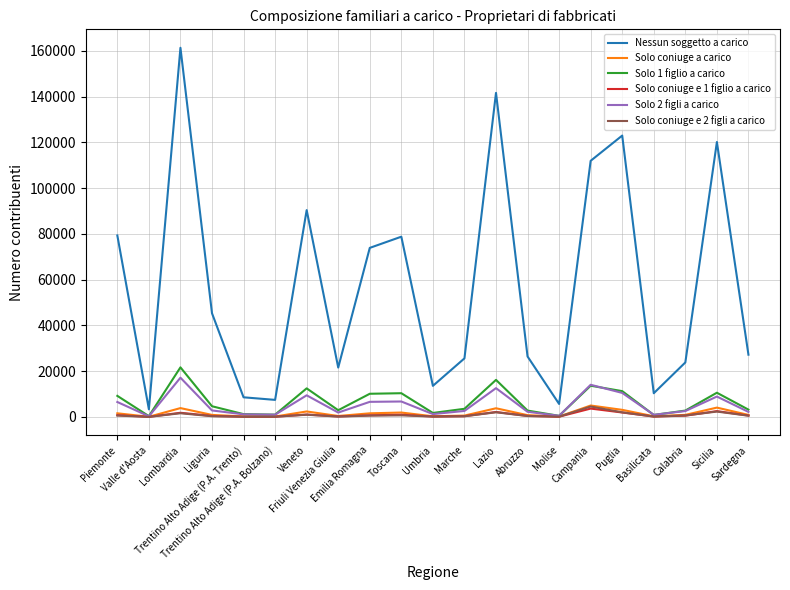

What is the greatest value displayed?

161317